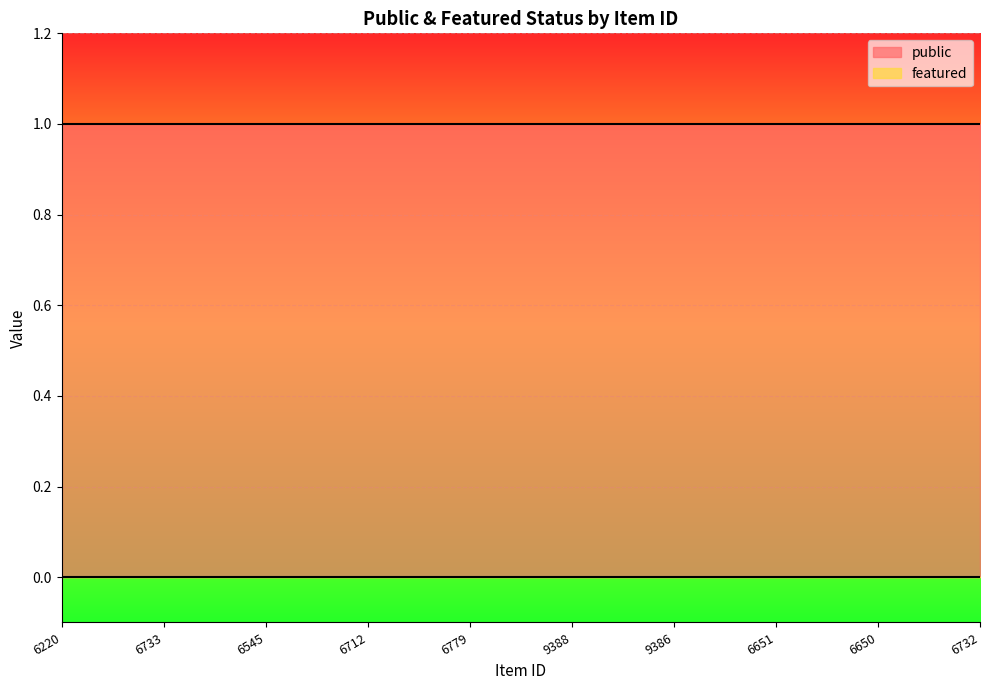

Where is public nearest to the value 1?

6220